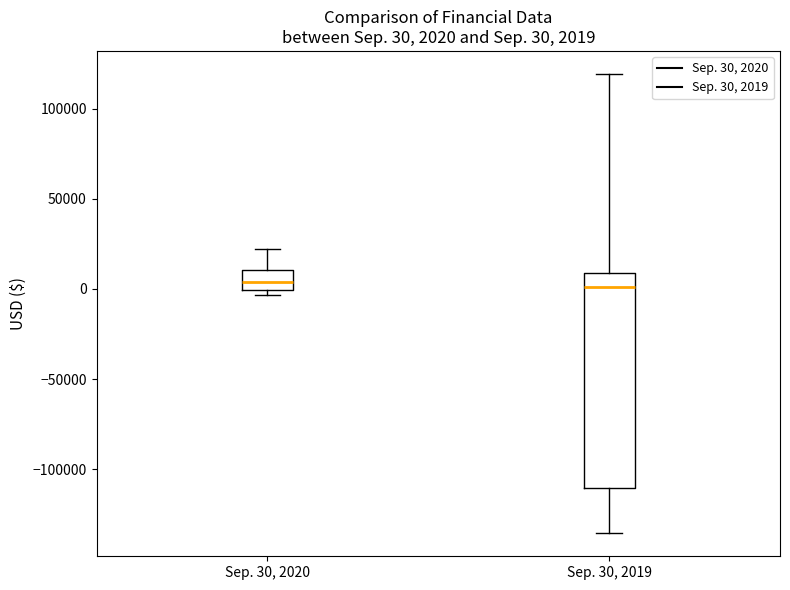

Comparing the boxes themselves (not the whiskers), which one is the tallest?

Sep. 30, 2019